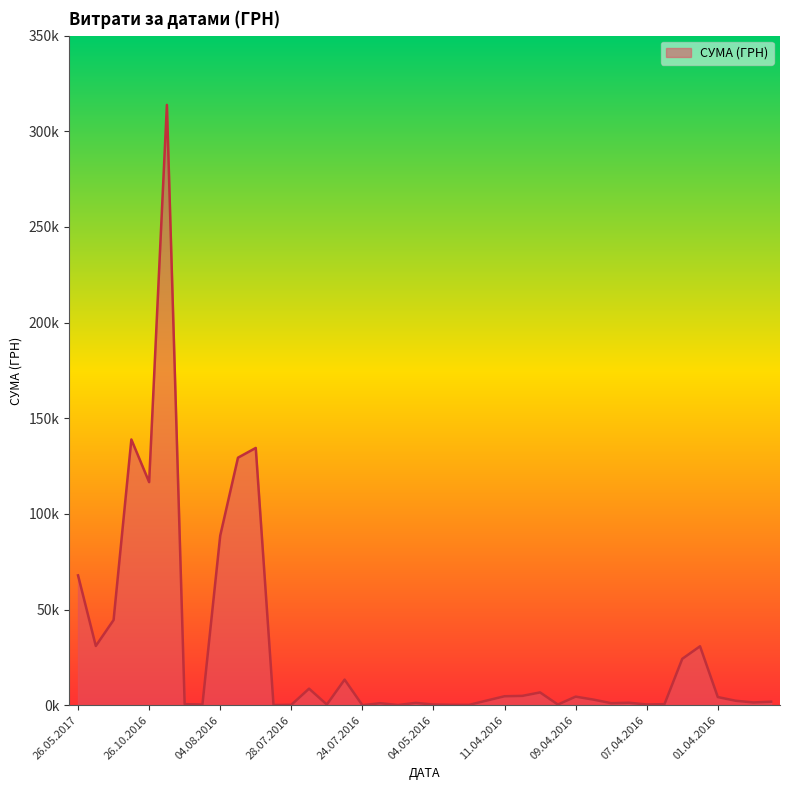

Which category has the lowest value across all series?

24.07.2016